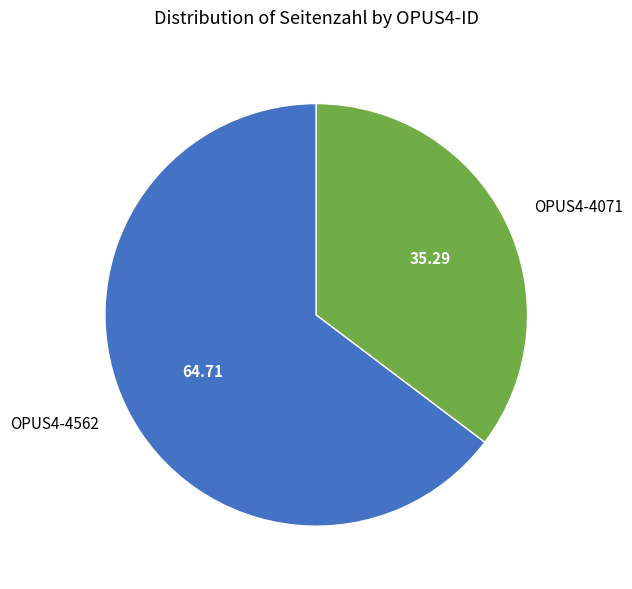

Combined, do OPUS4-4071 and OPUS4-4562 account for over 50%?

Yes